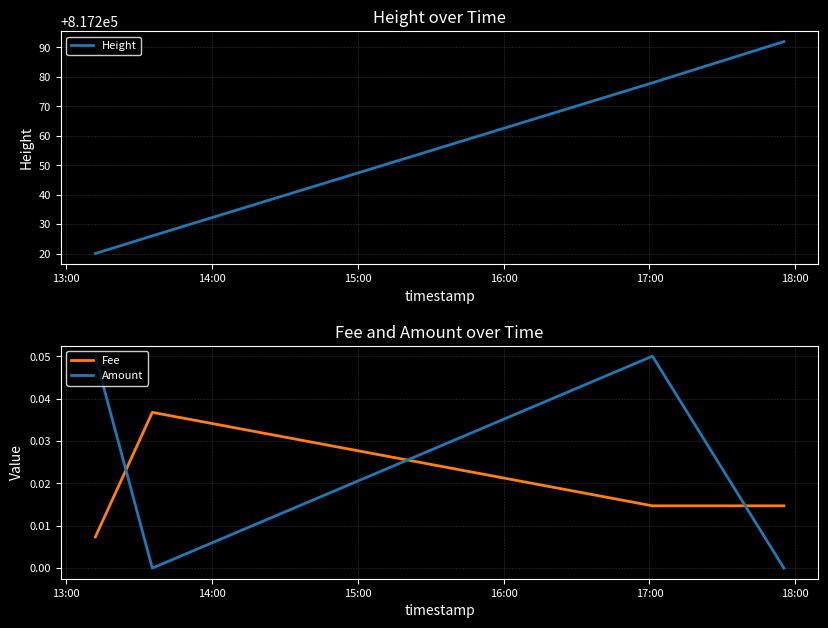

After their last crossing, which series has the higher values: Amount or Fee?

Fee